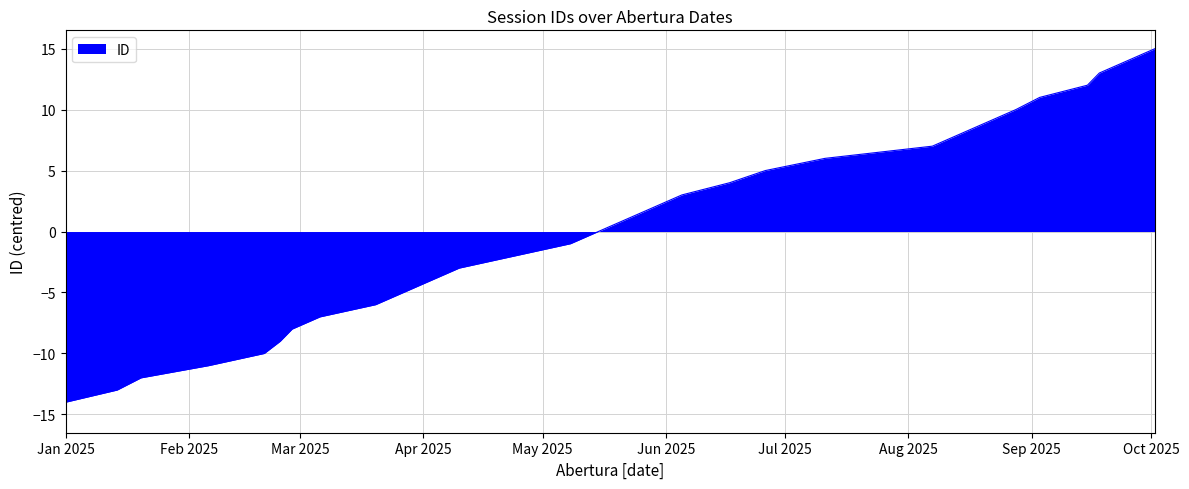

At which category does the chart reach its peak across all series?

2025-10-02